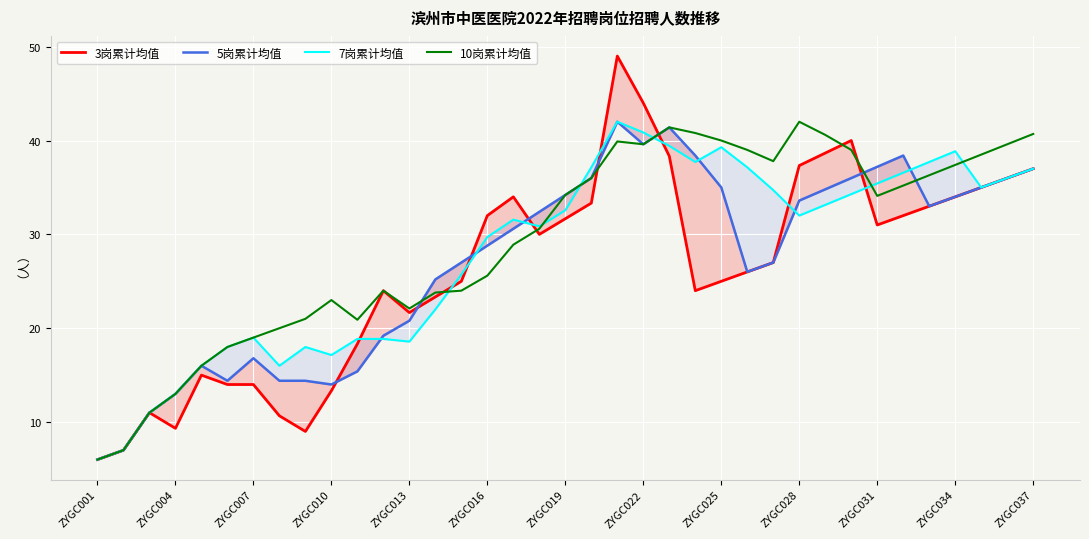

The value of 10岗累计均值 at ZYGC031 is 34.1. True or false?

True